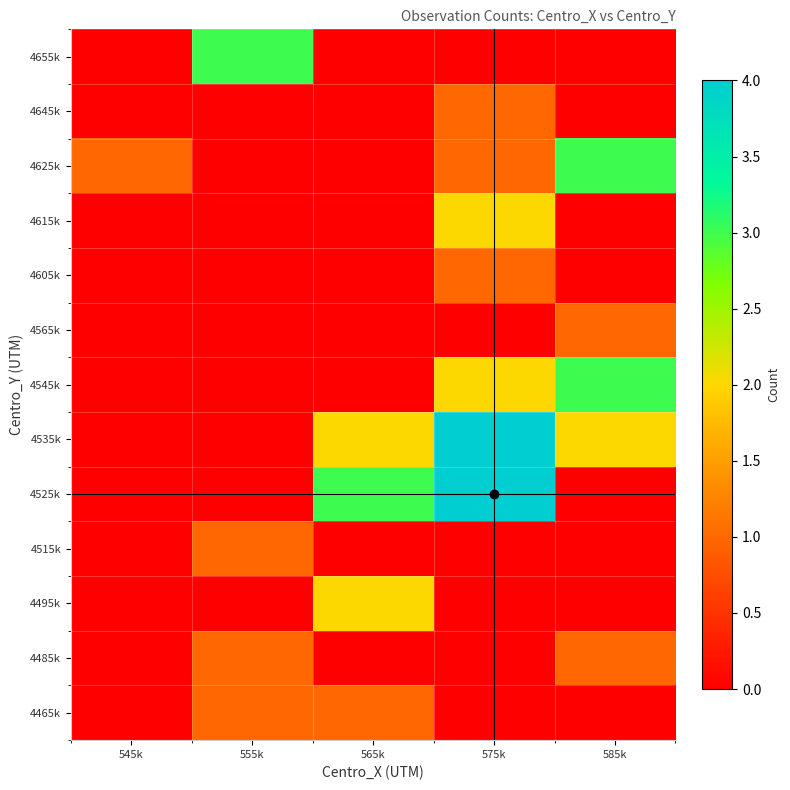

At how many categories does at least one series exceed 2?

4